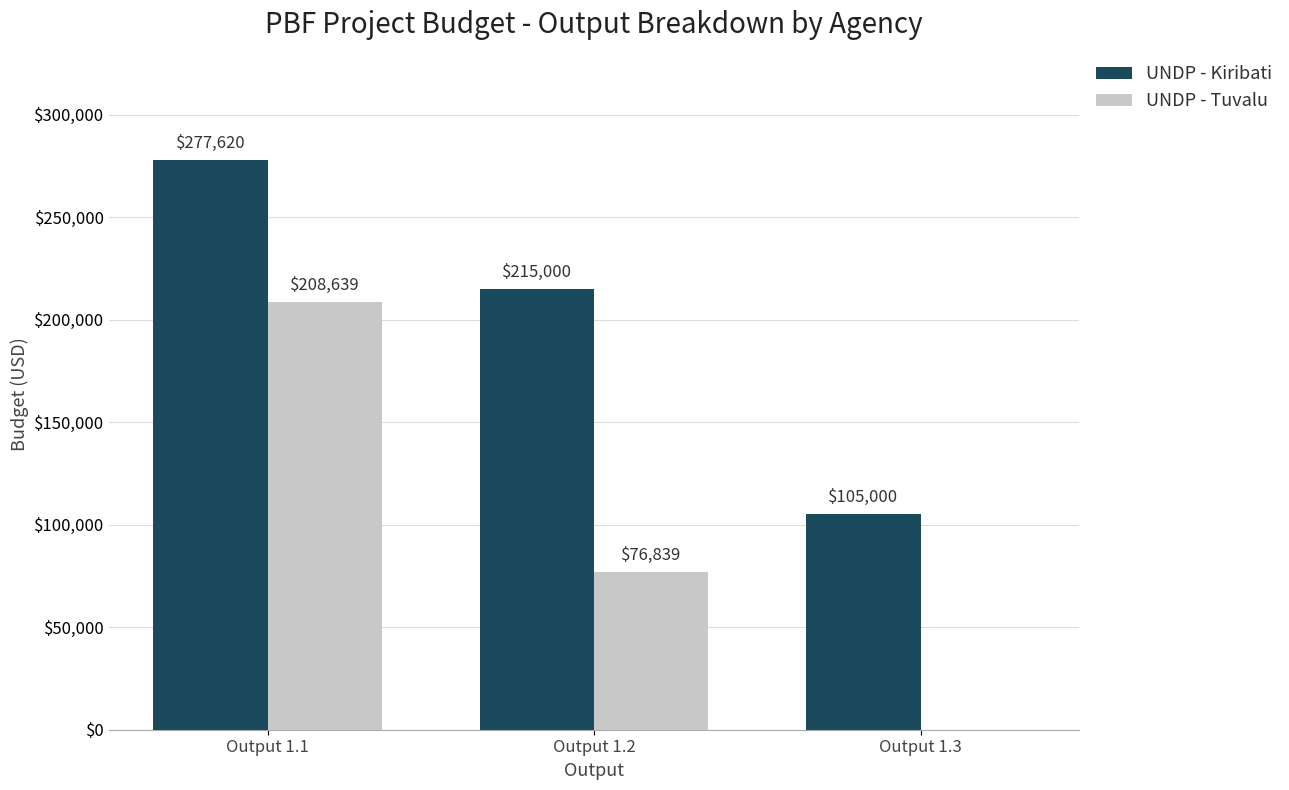

True or false: UNDP - Tuvalu has a value of 118680.9 at Output 1.2.

False